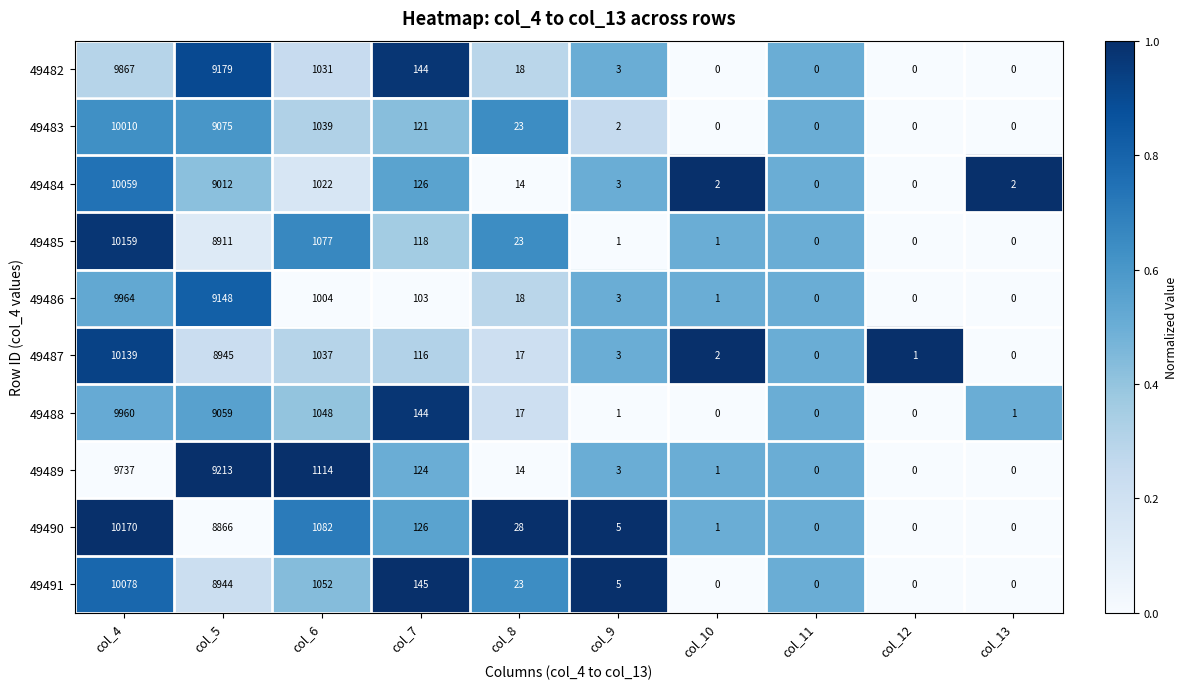

How many values in the 49490 series are below 28?

5